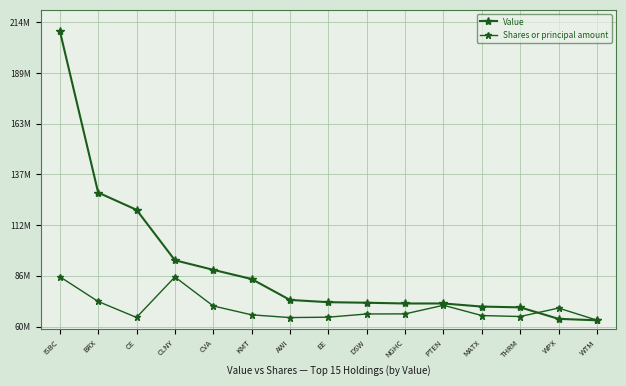

At how many categories does at least one series exceed 68198496?

14